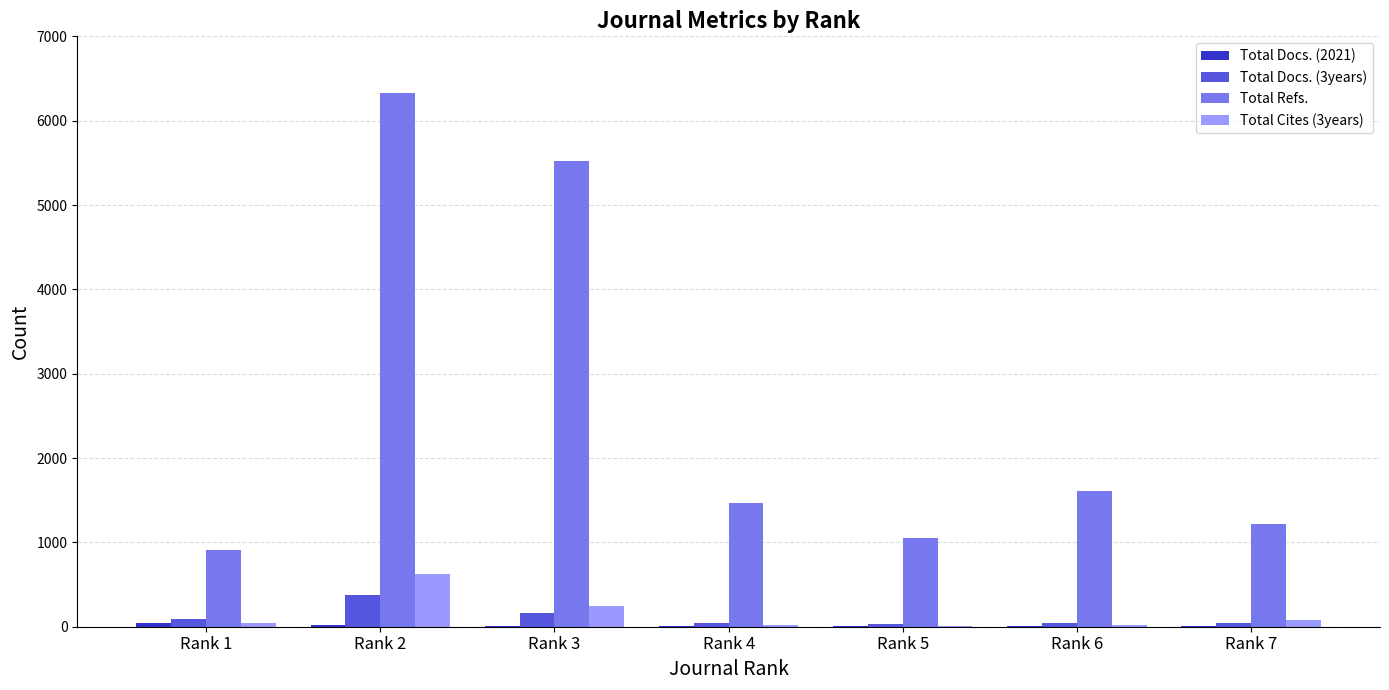

Which series changed the most between Rank 1 and Rank 2?

Total Refs.